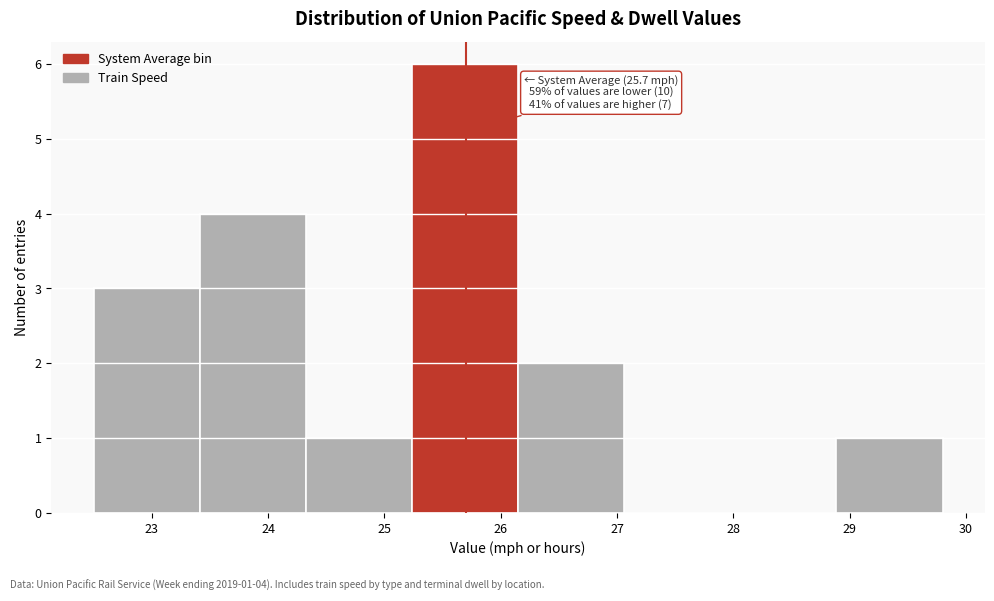

Which range on the x-axis has the tallest bar?

25.2 to 26.2